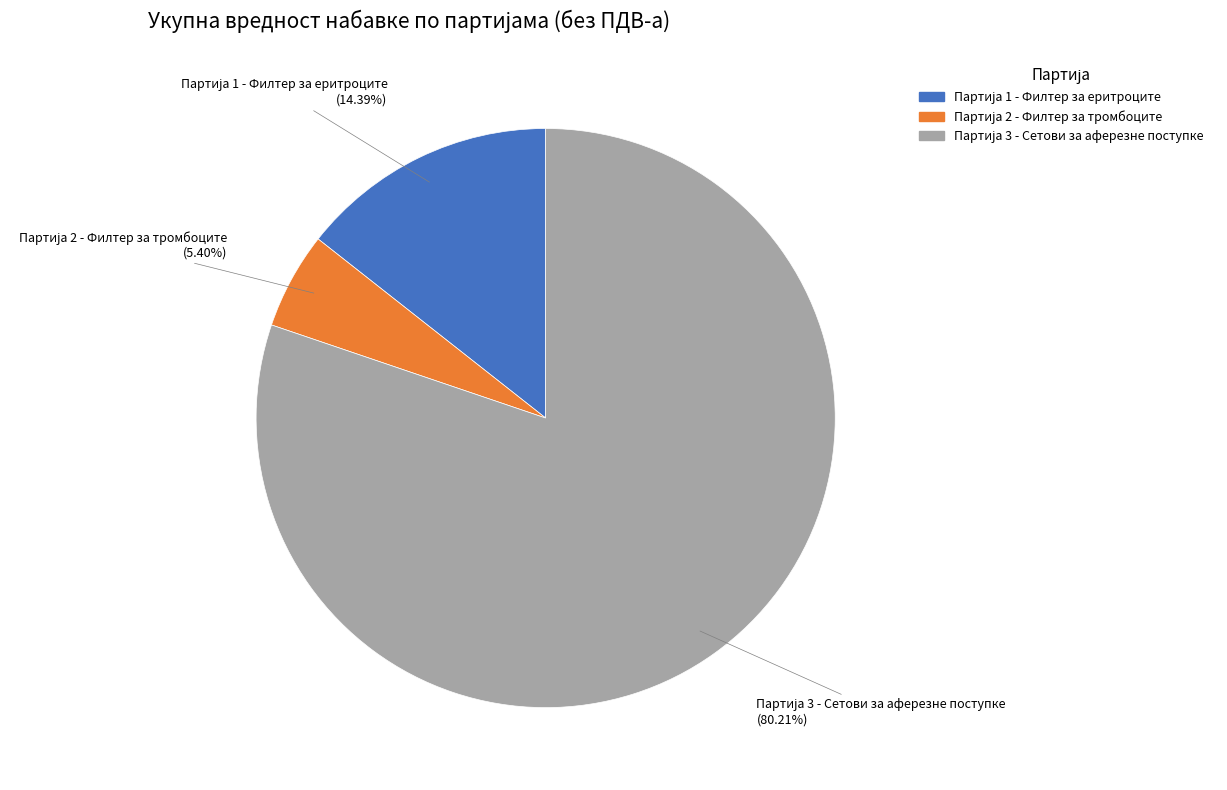

Does any single category account for the majority?

Yes